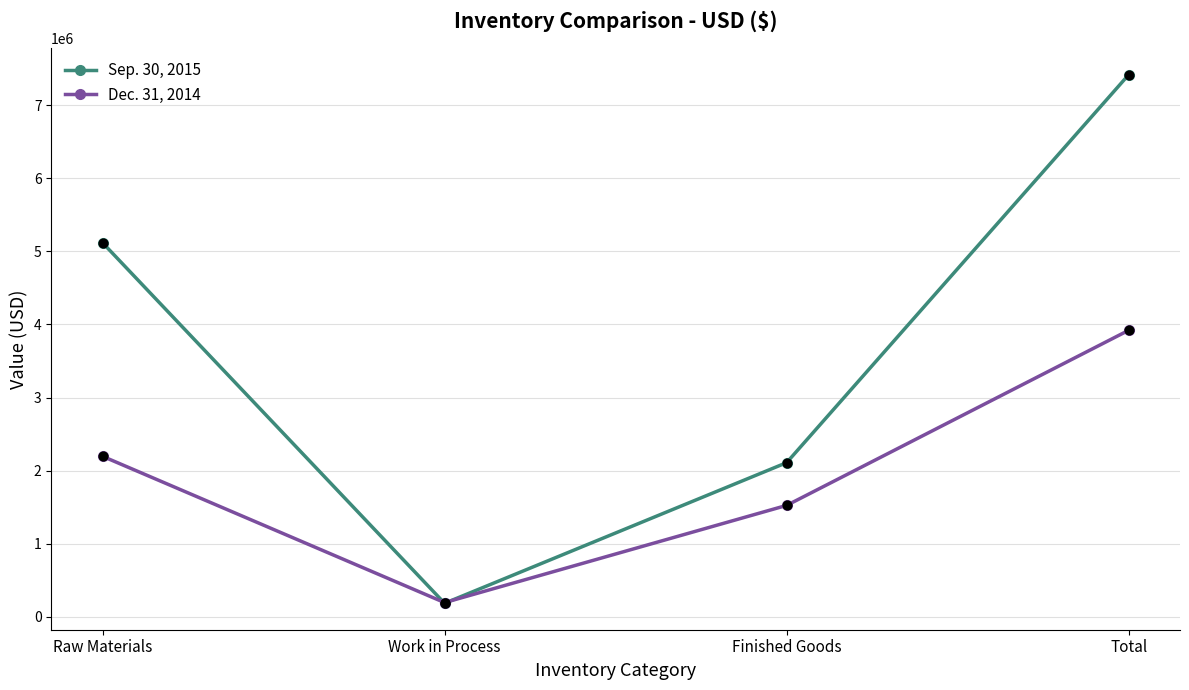

What is the total value across all series at Finished Goods?

3636340